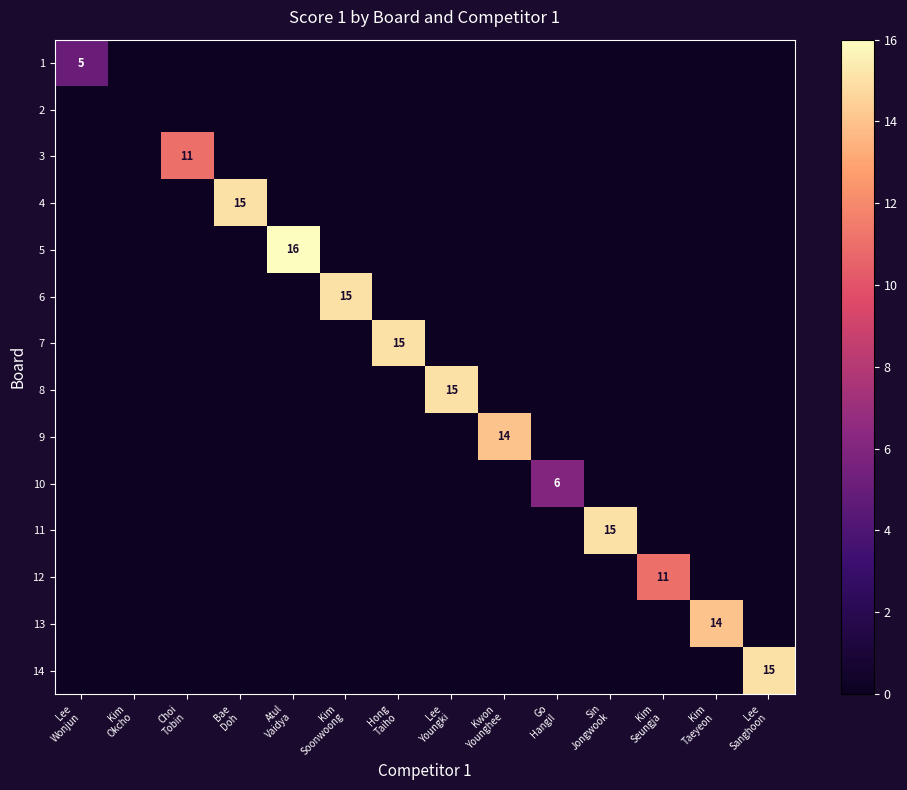

What is the difference between the maximum and minimum values in the 4 series?

15